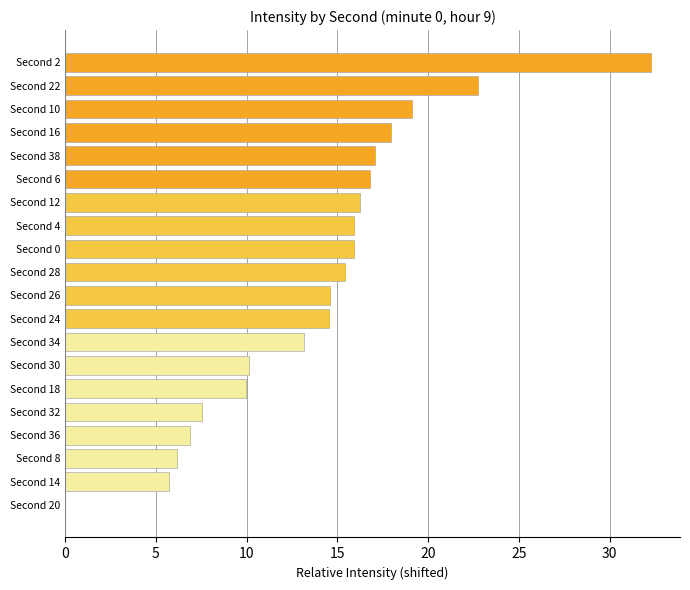

Is it true that the value at Second 22 is 6.0?

False